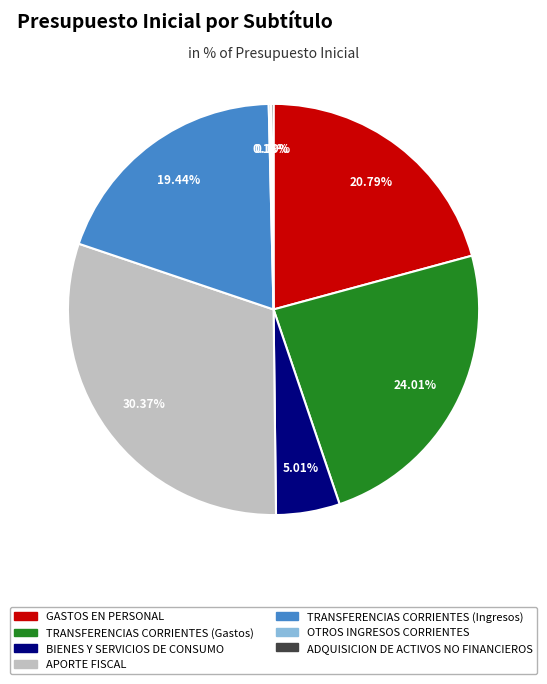

Approximately how many times larger is the value at TRANSFERENCIAS CORRIENTES (Ingresos) compared to APORTE FISCAL?

0.6